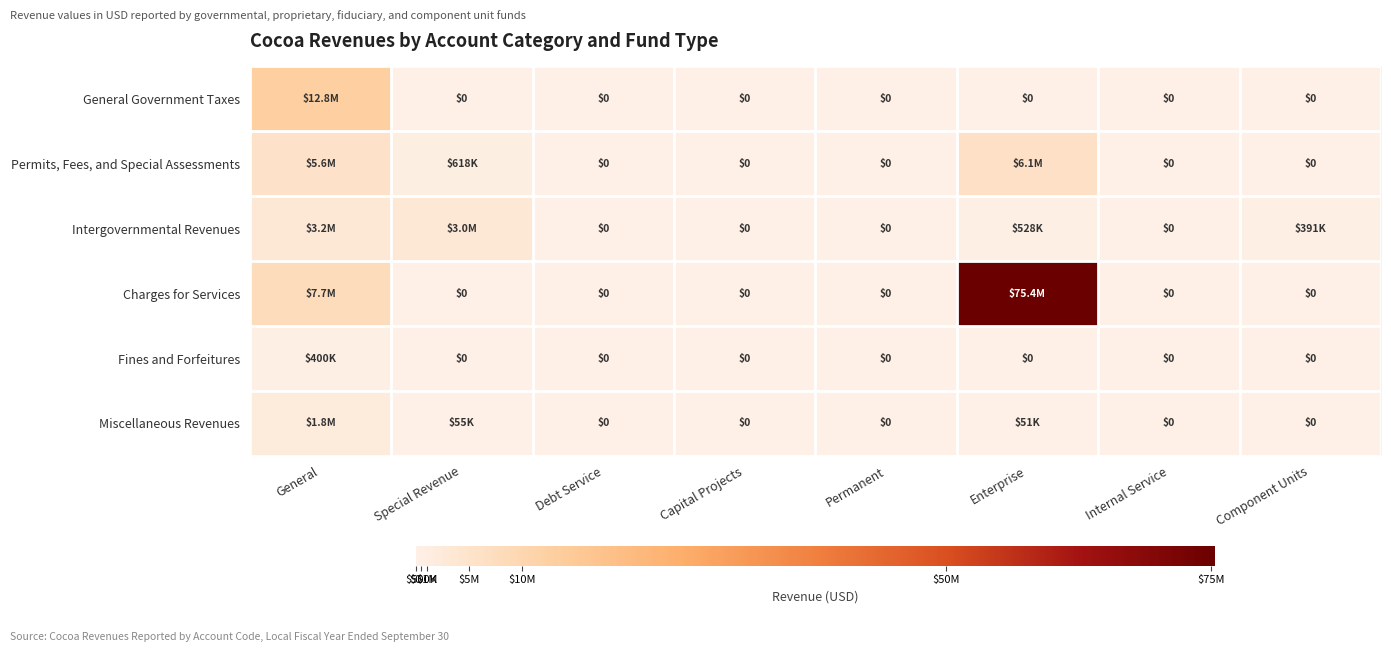

What is the greatest value displayed?

75362697